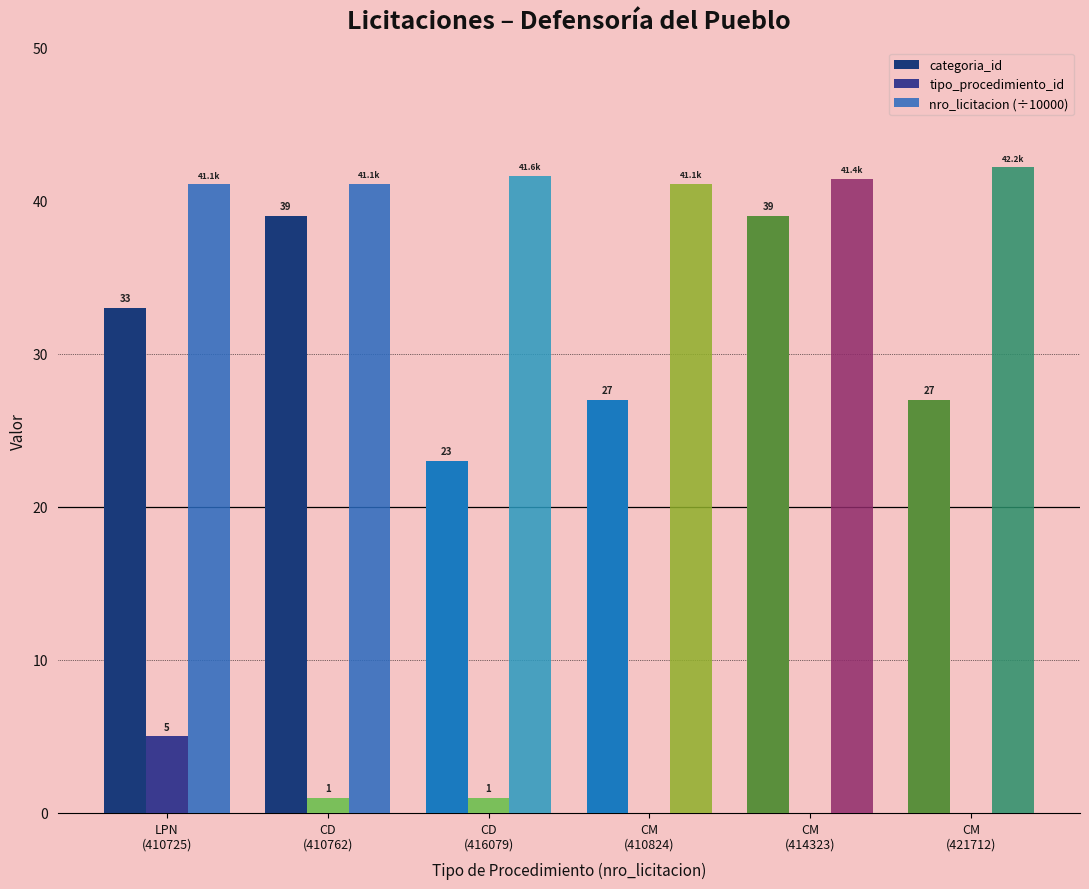

What is the total value across all series at LPN
(410725)?

79.1